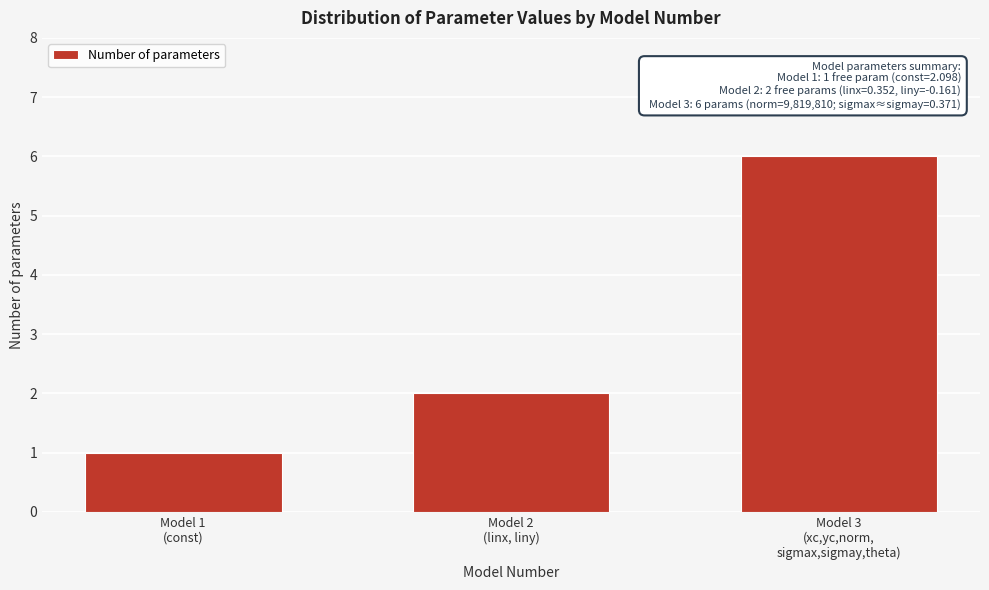

Reading left to right, what are all the values shown in this chart?

1	2	6